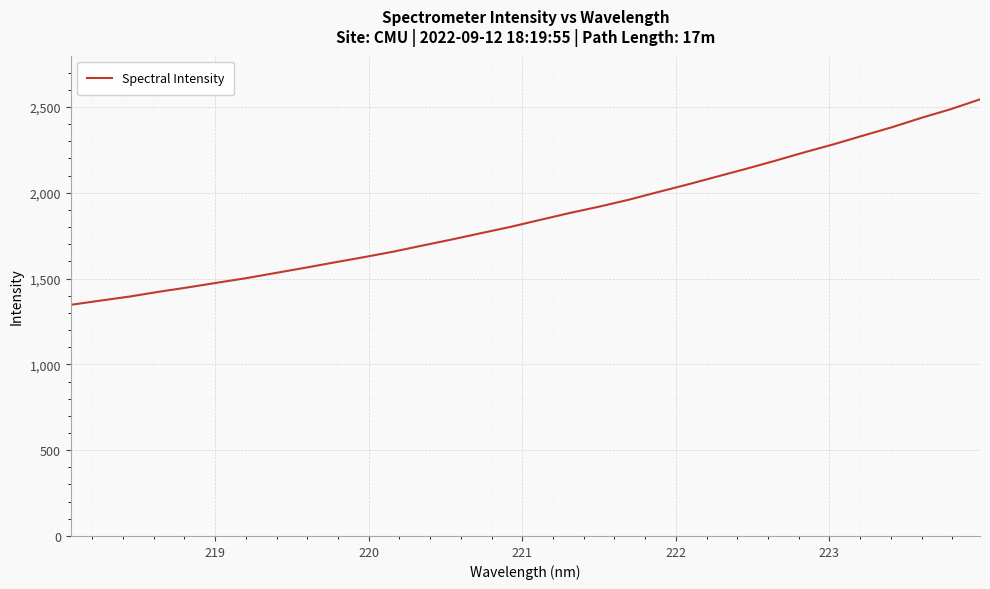

What is the difference between the maximum and minimum values?

1197.5